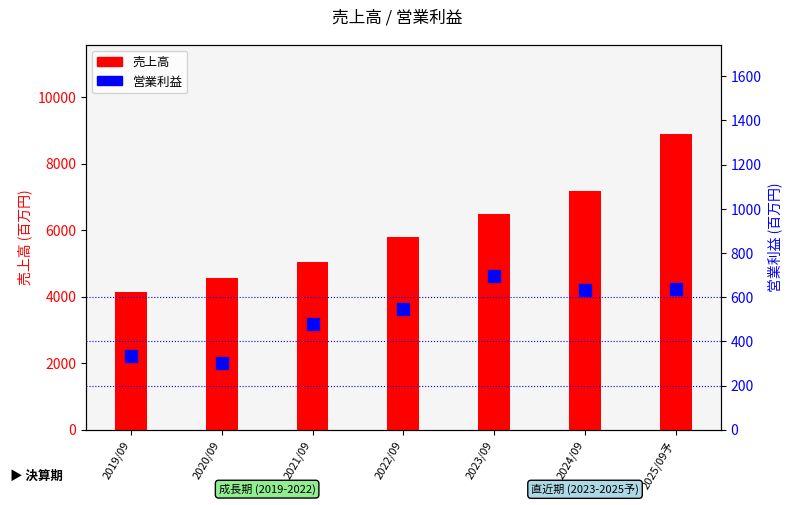

Reading right to left, extract all data points from this chart.

売上高: 8906	7165	6486	5803	5035	4565	4154
営業利益: 635	631	697	545	478	303	335